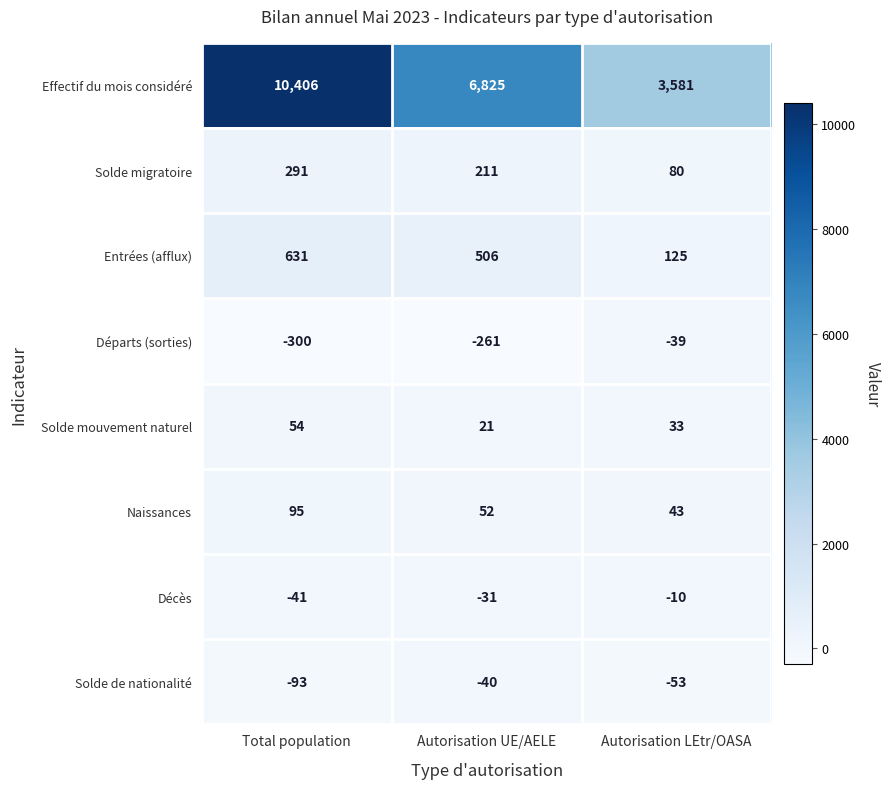

At how many categories does at least one series exceed 6928?

1